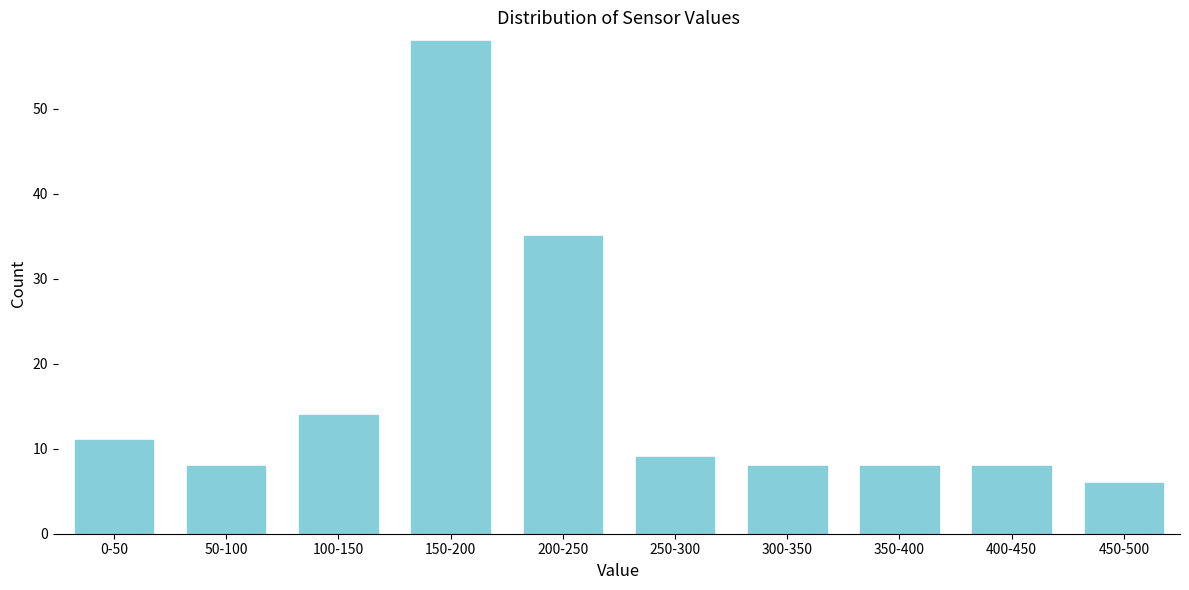

Reading left to right, what are all the values shown in this chart?

0-50=11	50-100=8	100-150=14	150-200=58	200-250=35	250-300=9	300-350=8	350-400=8	400-450=8	450-500=6